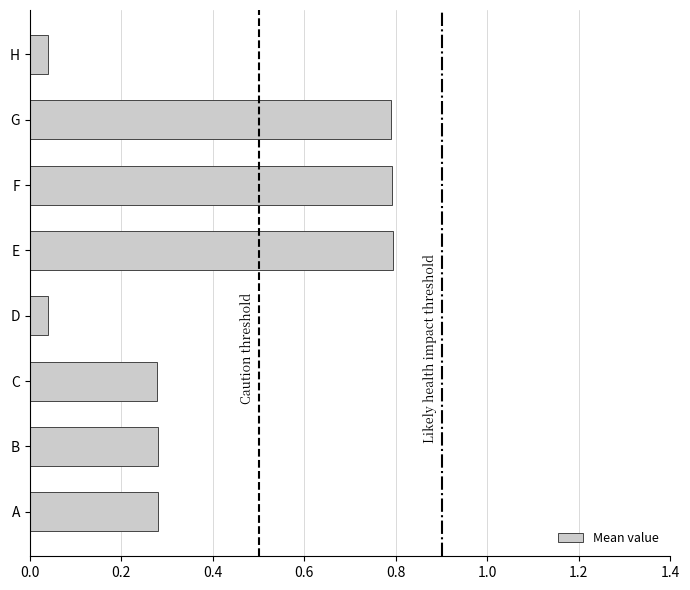

True or false: the data shows 0.1 at C.

False